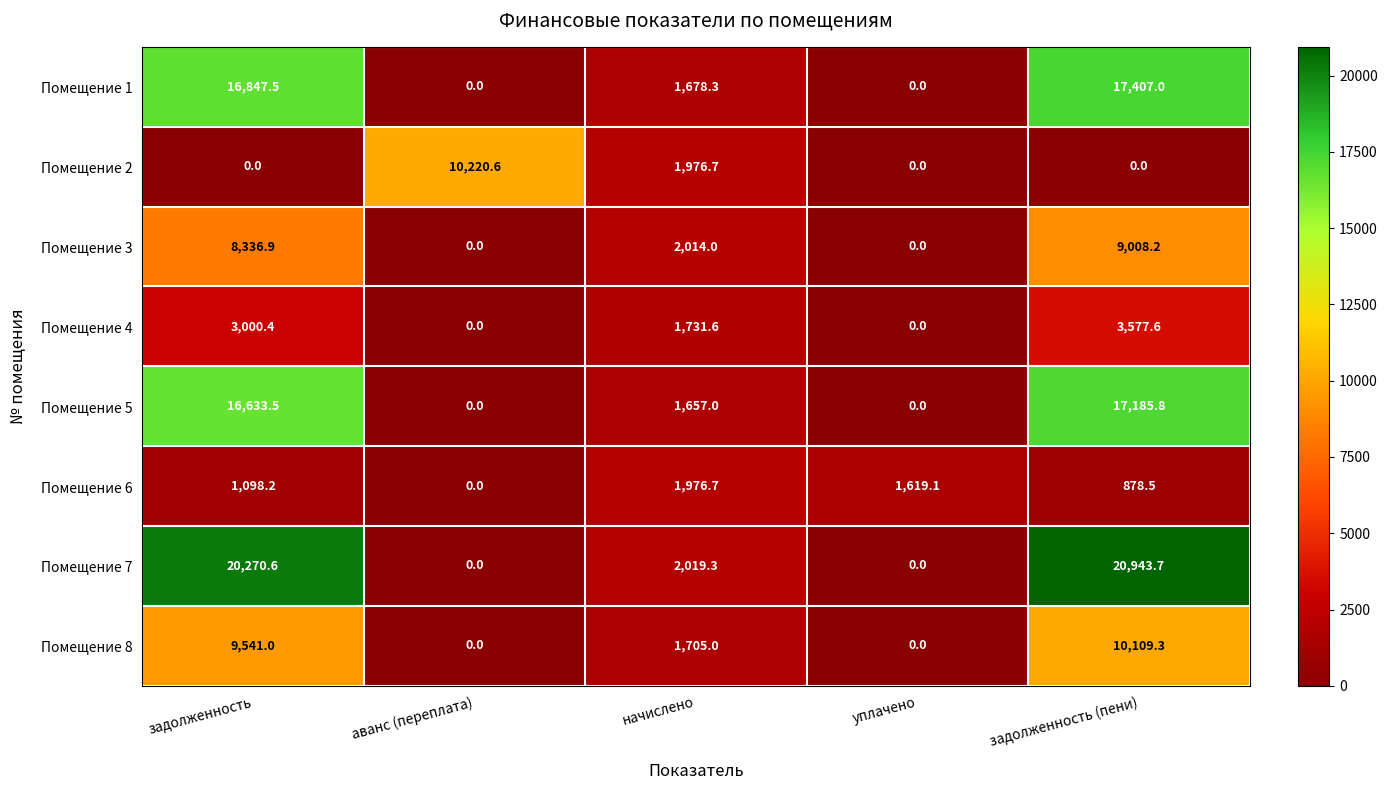

Rank the series by their maximum value, from highest to lowest.

Помещение 7, Помещение 1, Помещение 5, Помещение 2, Помещение 8, Помещение 3, Помещение 4, Помещение 6